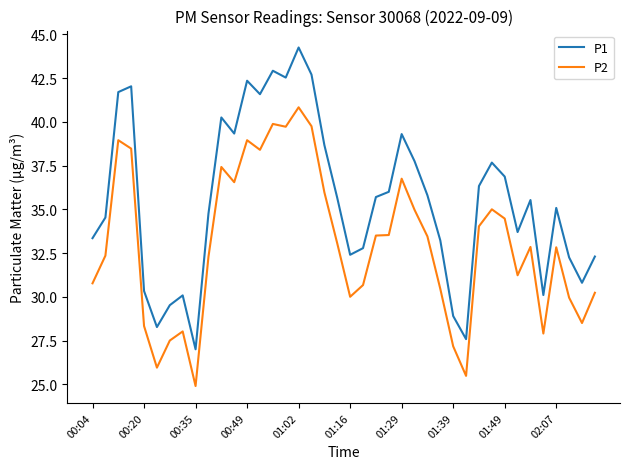

True or false: P1 and P2 intersect in this chart.

False